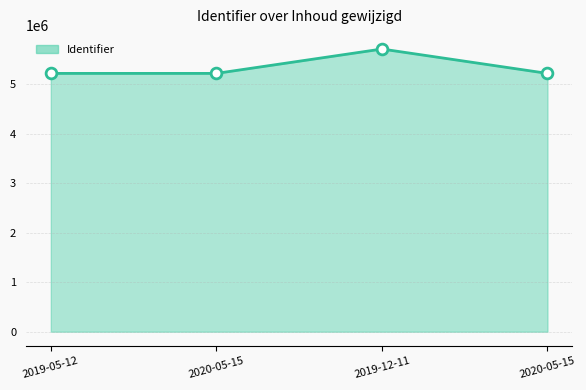

At which category is the sum across all series the highest?

2019-12-11